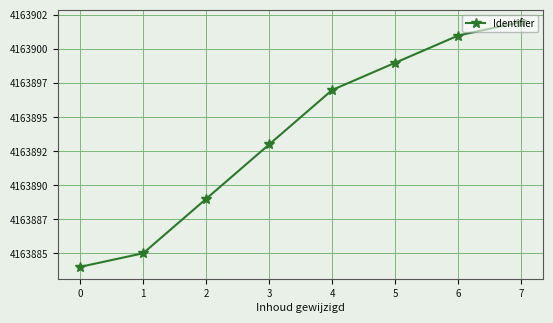

Is this an area chart (filled region under the line)?

No